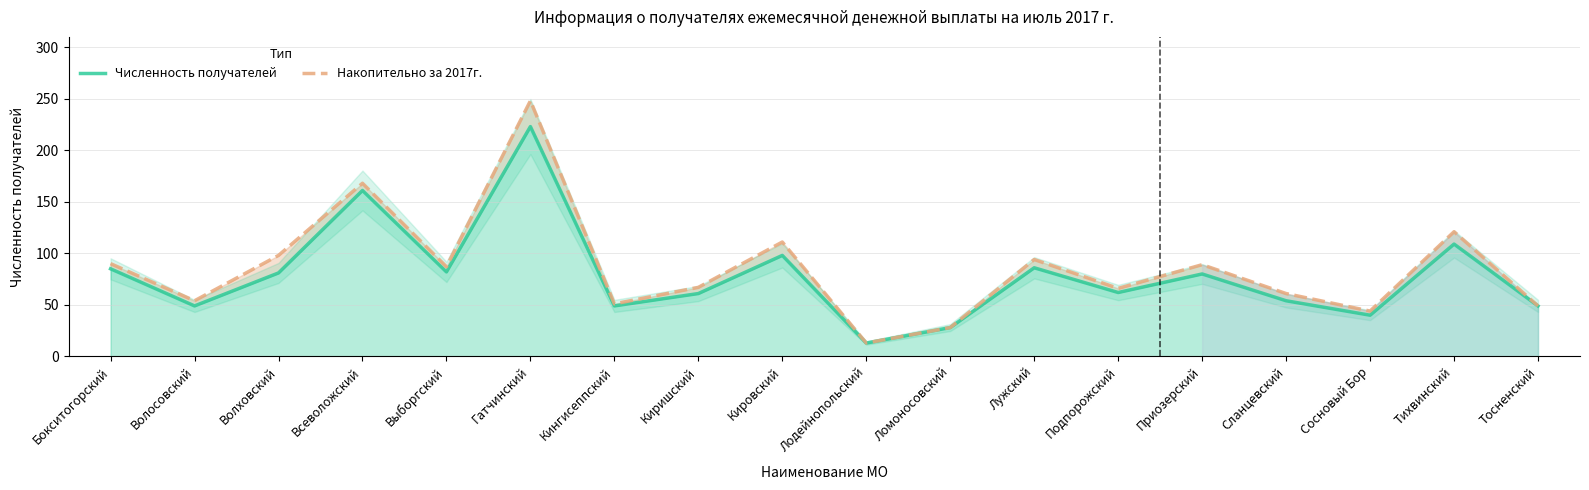

How many lines are shown in the chart?

2